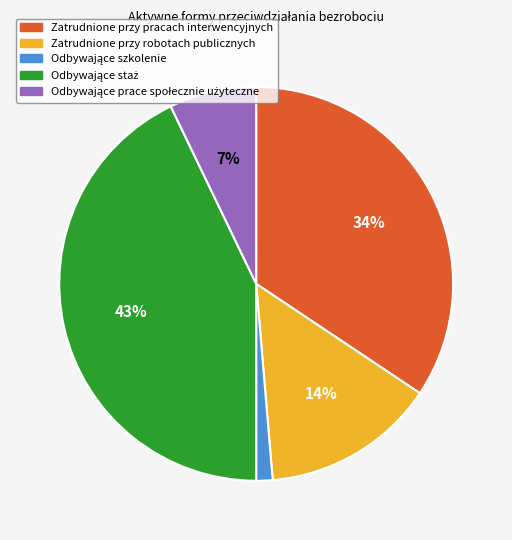

To the nearest percent, what percentage of the pie is Zatrudnione przy robotach publicznych?

14%